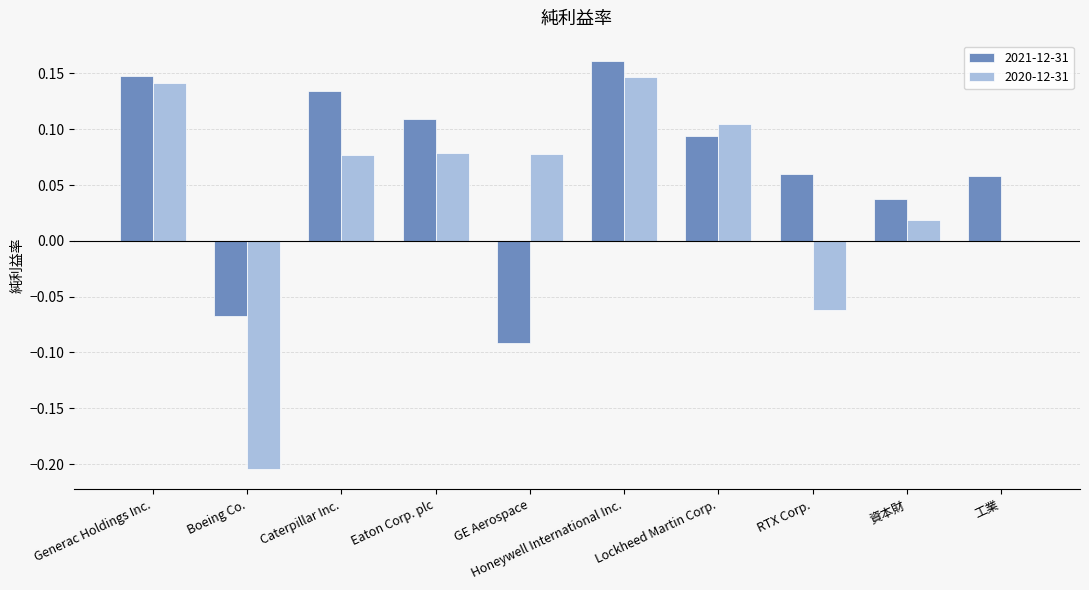

Which label corresponds to the largest value in the chart?

Honeywell International Inc.